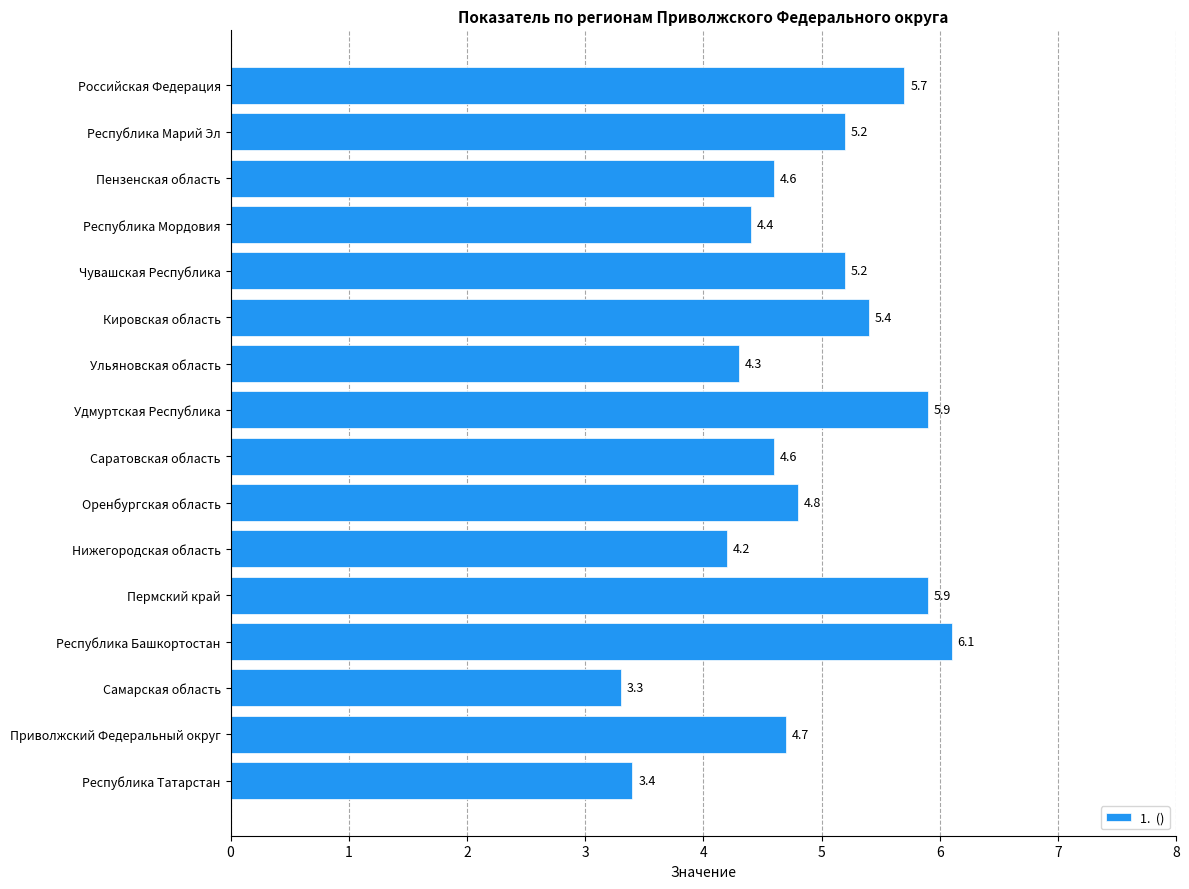

How many data points does each series have?

16